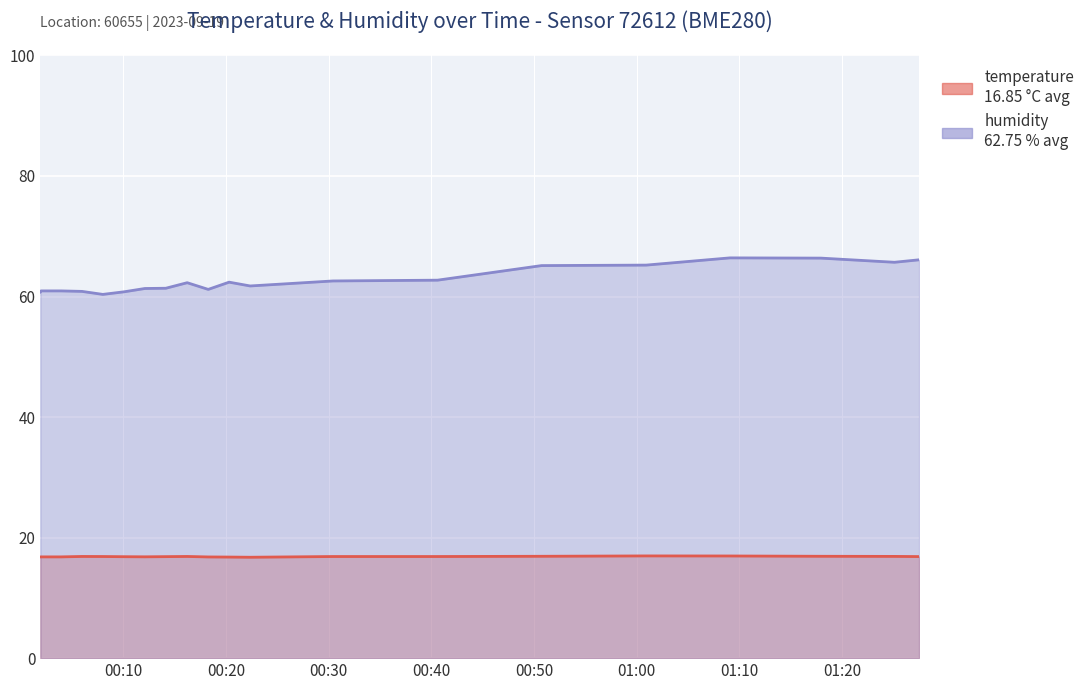

True or false: humidity and temperature intersect in this chart.

False